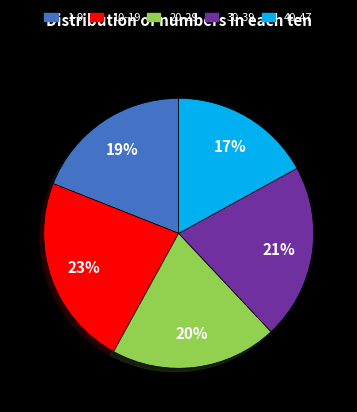

The 40-47 slice represents 5% of the pie. True or false?

False